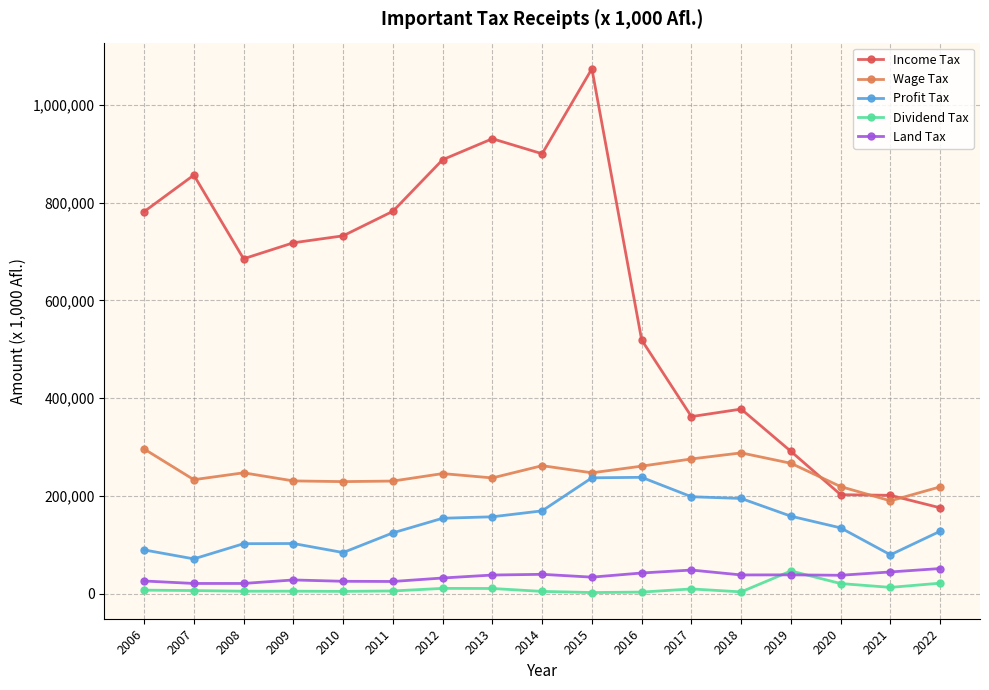

What is the minimum value shown in the chart?

2961